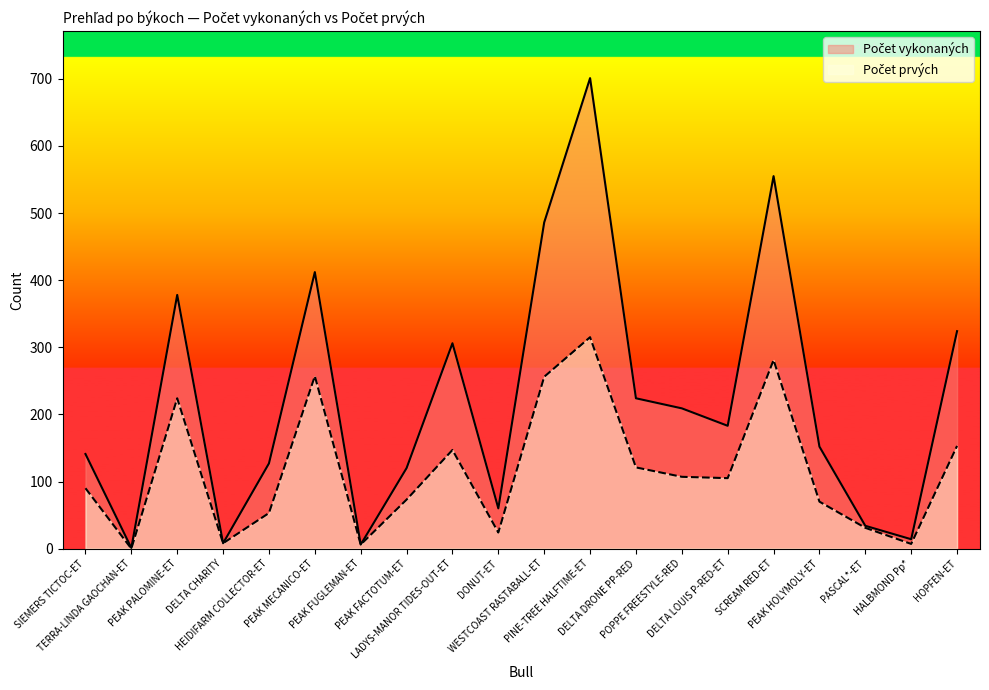

The Počet vykonaných series shows 247 at PINE-TREE HALFTIME-ET. True or false?

False